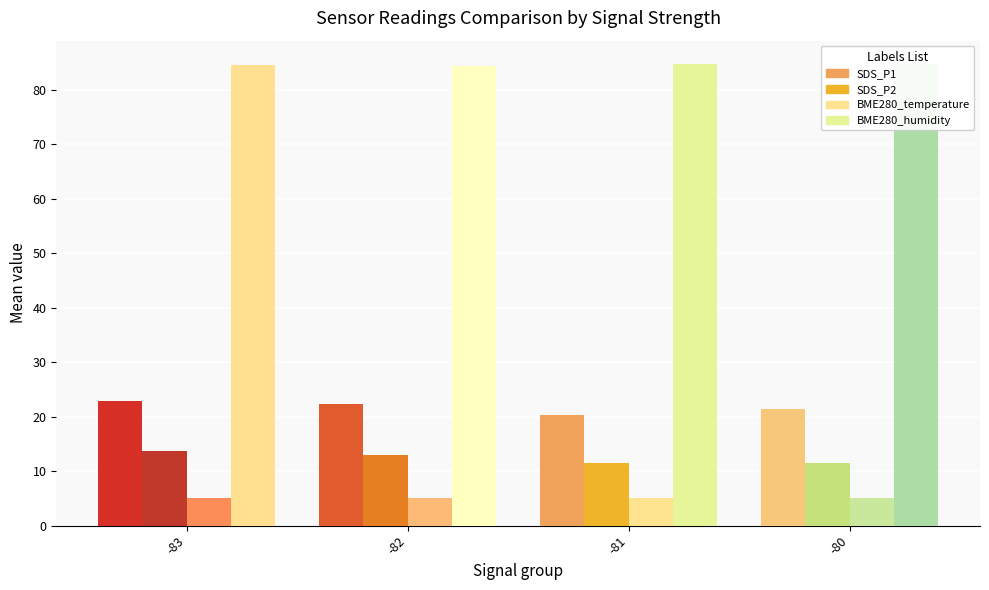

Rank the series at -83 from lowest to highest value.

BME280_temperature, SDS_P2, SDS_P1, BME280_humidity